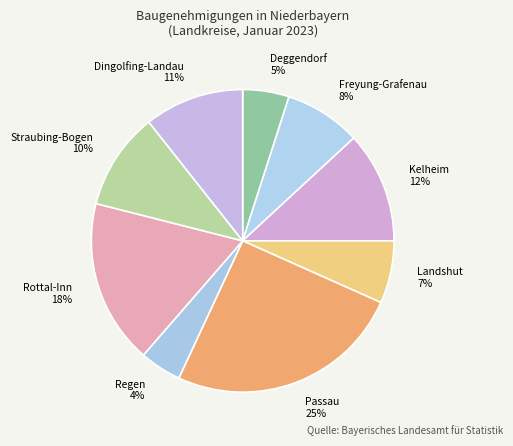

Which category has the biggest portion of the pie?

Passau